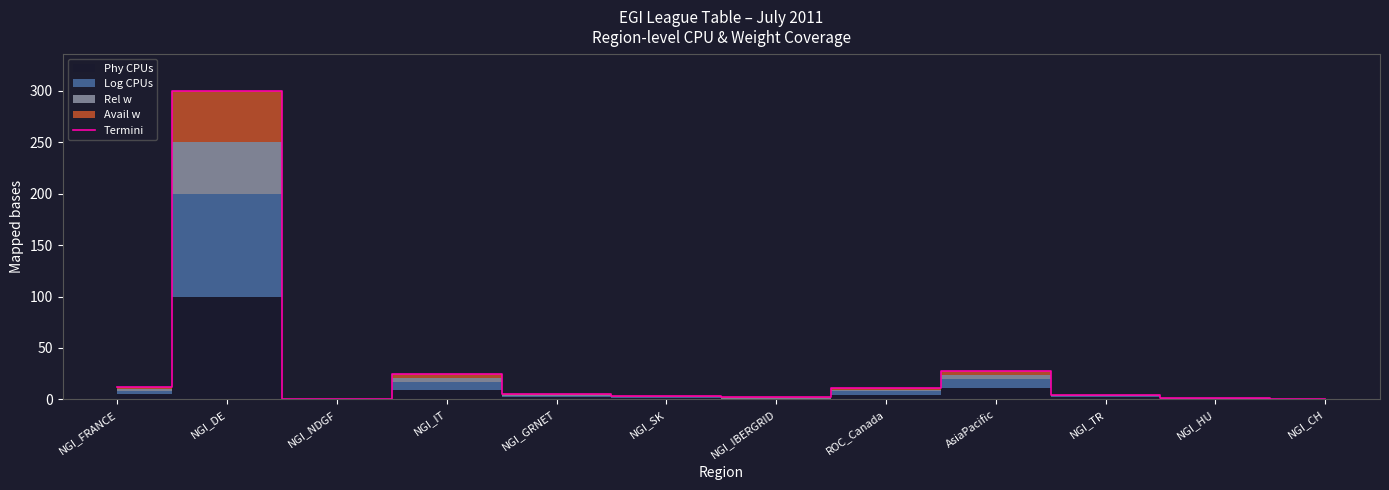

Reading left to right, list all the values displayed in this chart.

NGI_FRANCE=11.8	NGI_DE=300.0	NGI_NDGF=0.5	NGI_IT=24.6	NGI_GRNET=5.5	NGI_SK=3.1	NGI_IBERGRID=2.0	ROC_Canada=11.1	AsiaPacific=28.0	NGI_TR=4.4	NGI_HU=1.0	NGI_CH=0.1